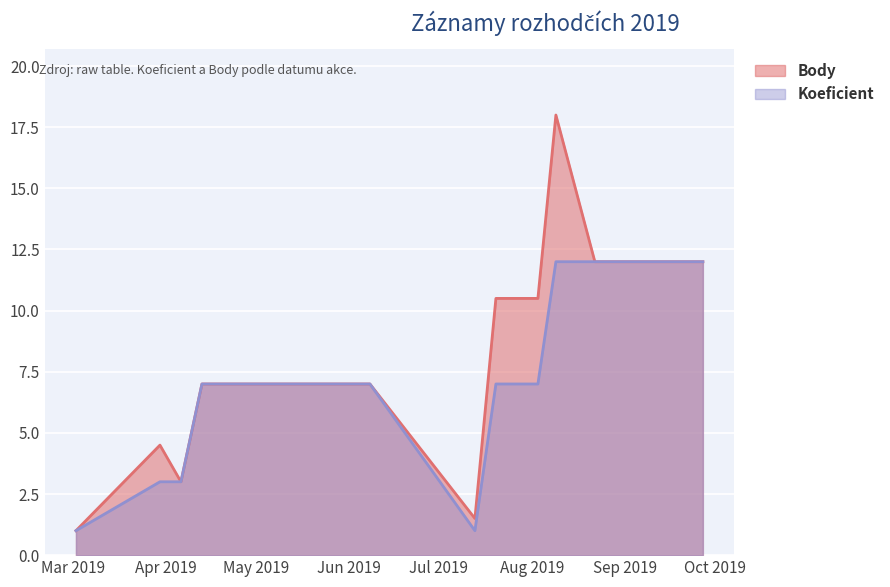

Does the chart display data point markers on the line(s)?

No